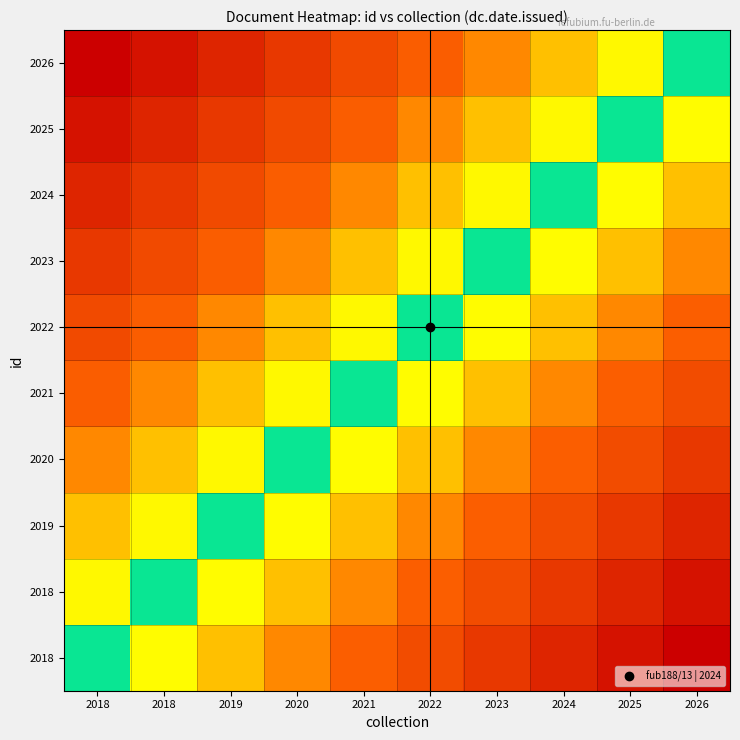

Count the number of data series in this chart.

10